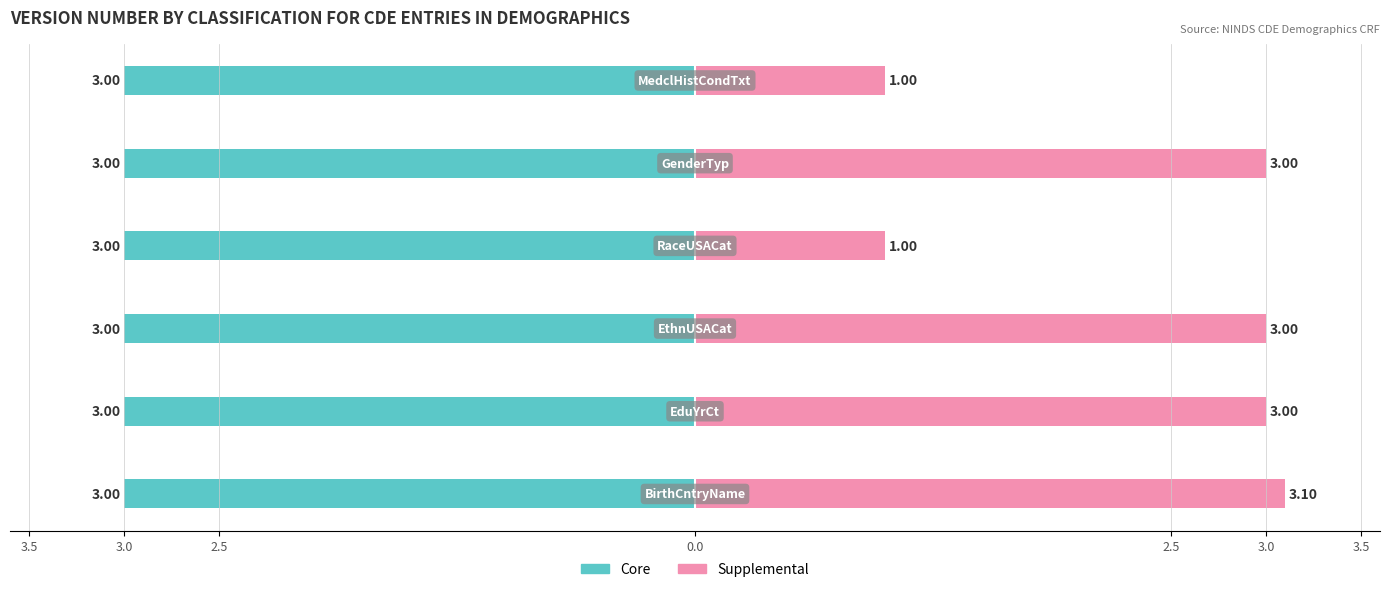

The value of Supplemental at 3.0 is 1.0. True or false?

True